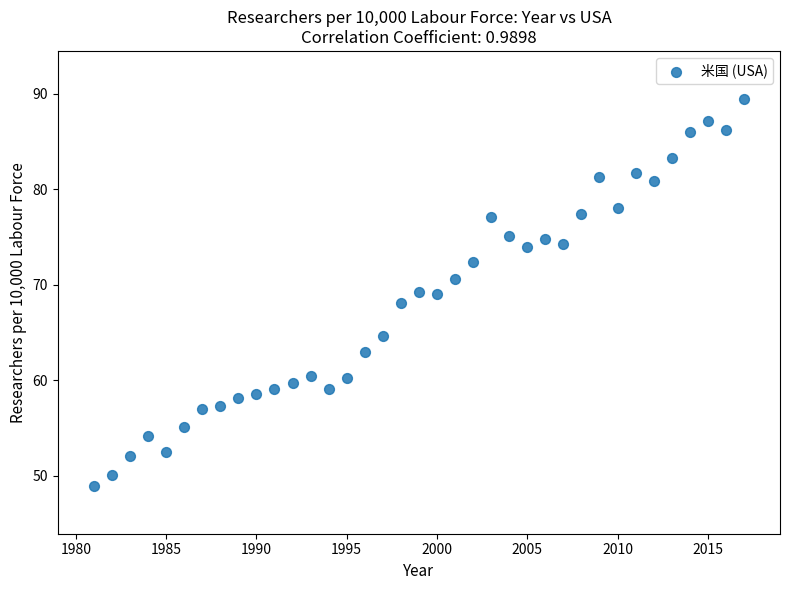

What is the range of Y values (max minus min)?

40.5